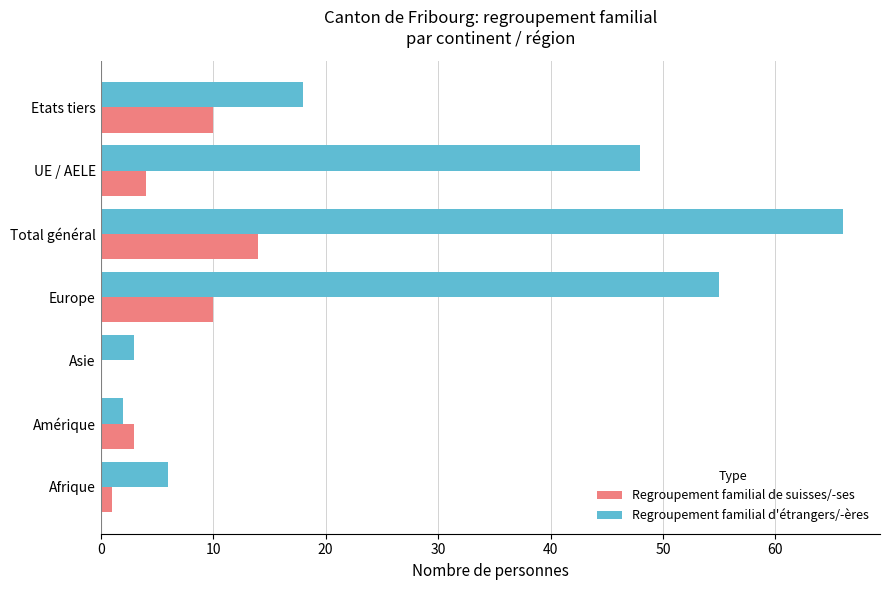

Which series has the largest total across all categories?

Regroupement familial d'étrangers/-ères